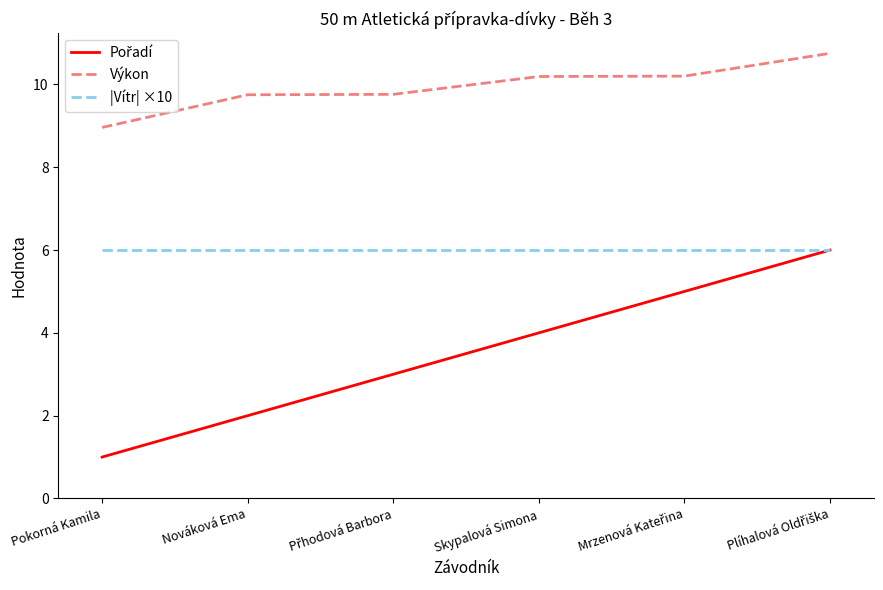

Is it true that |Vítr| ×10 equals 6.0 at Nováková Ema?

True